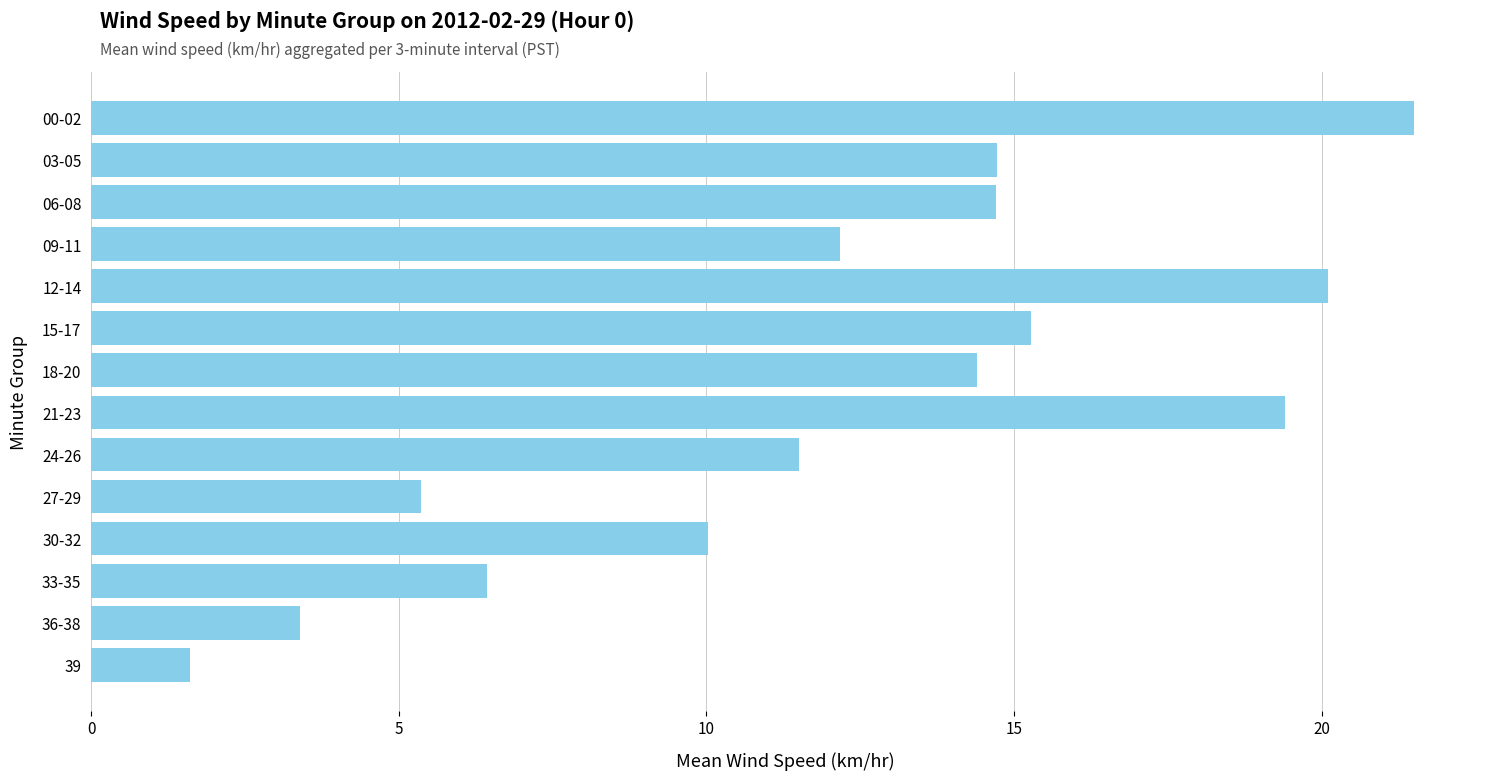

What is the sum of all values?

170.6